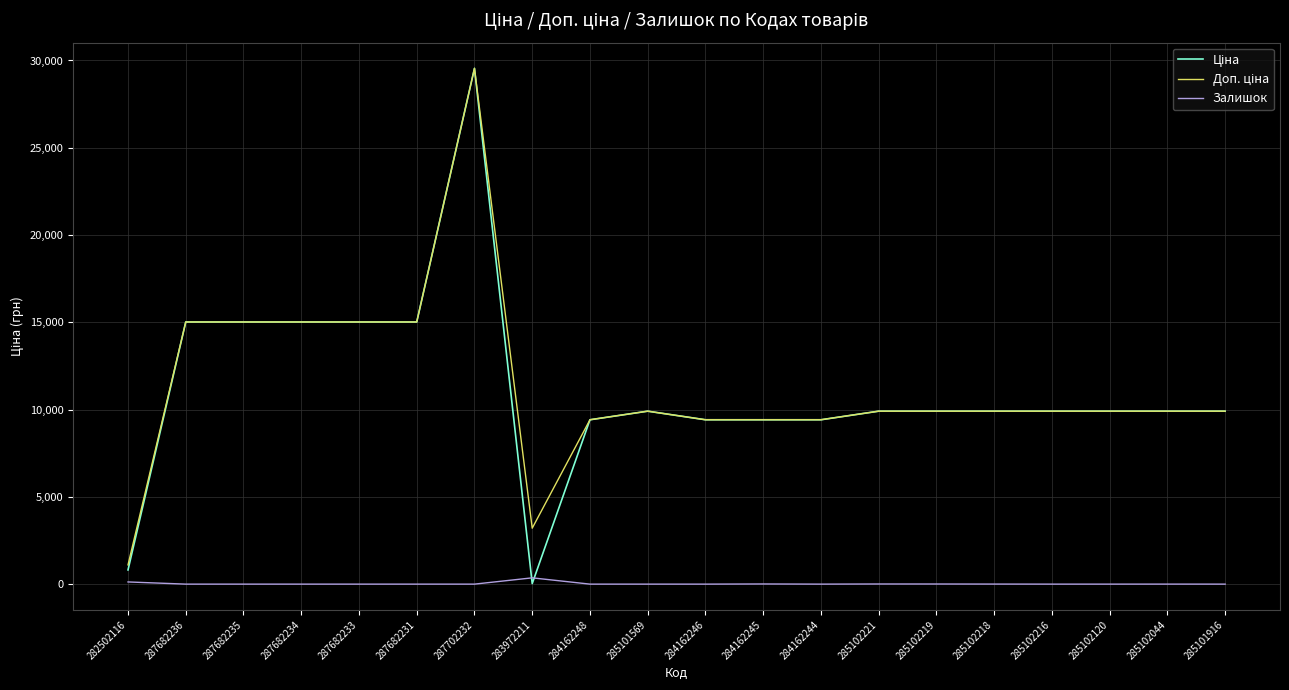

At which category is the sum across all series the highest?

287702232